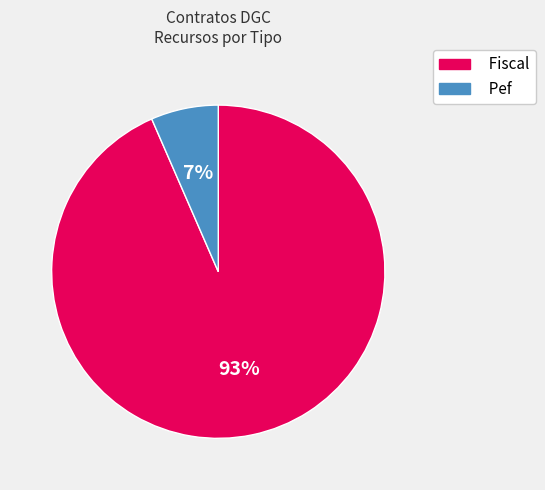

Count the number of slices in the pie.

2